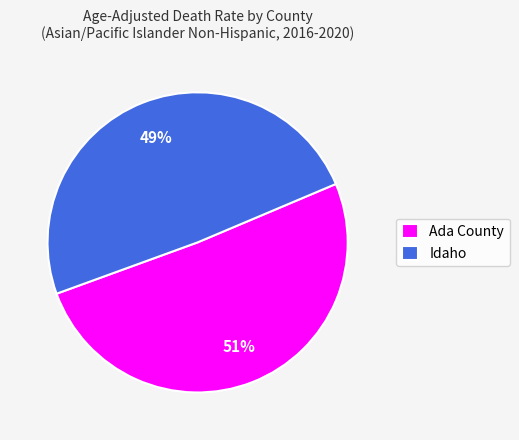

Which slice is the largest?

Ada County